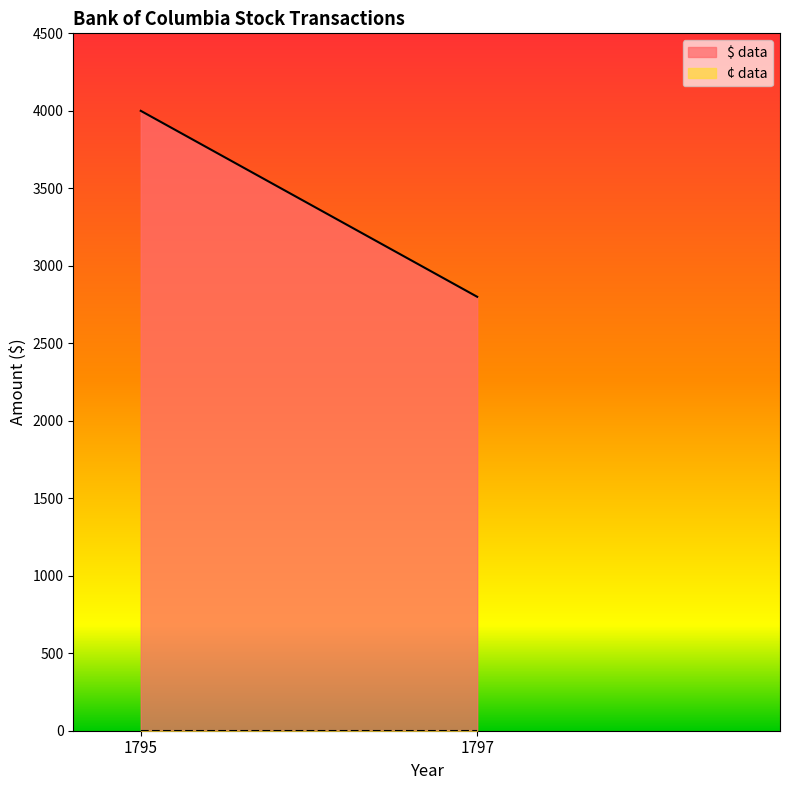

Reading left to right, transcribe all the data shown in this chart.

$ data: 1795=4000	1797=2800
¢ data: 1795=0	1797=0